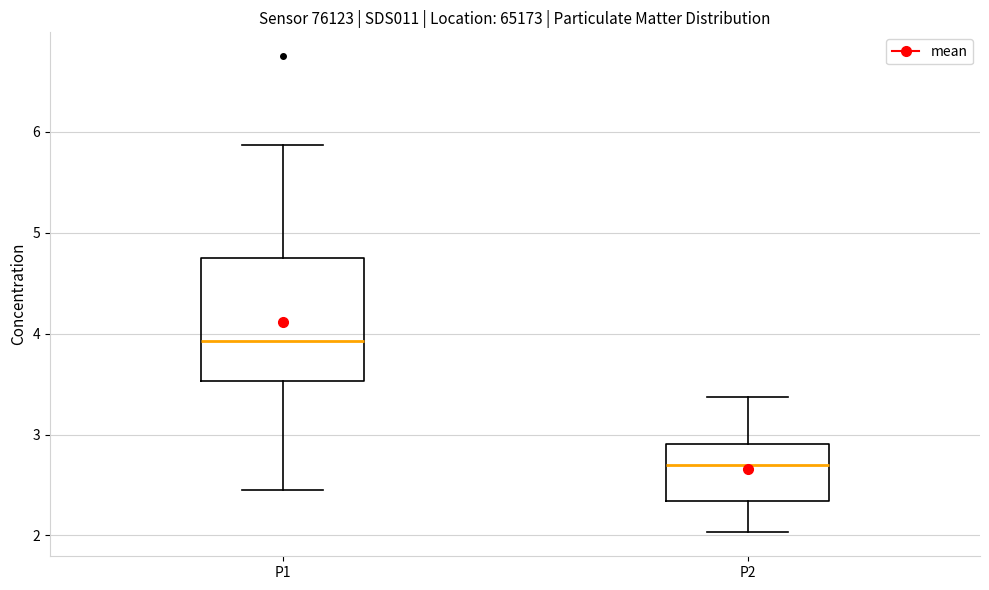

Where is the upper edge of the box for P1 on the y-axis? The values are not printed on the chart, so give them approximately, as read against the axis.

4.8